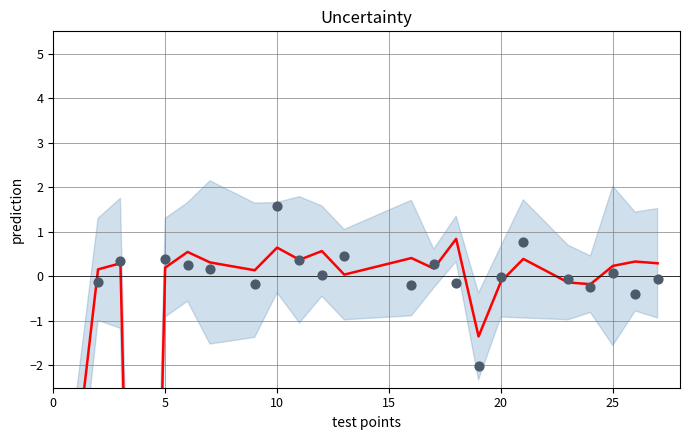

At how many categories does at least one series exceed -19?

22